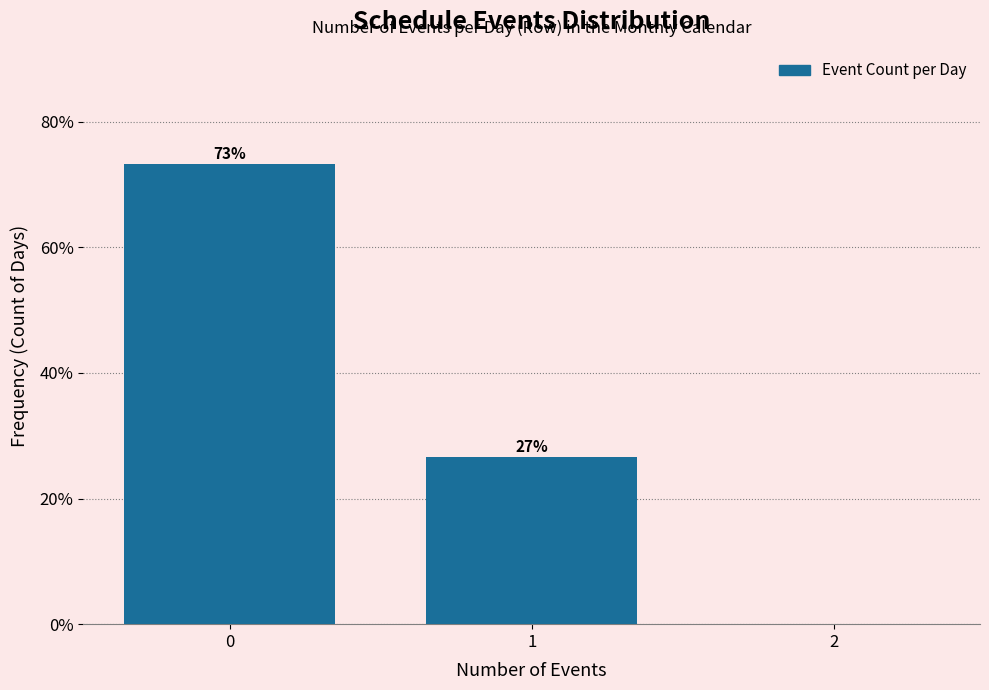

What is the greatest value displayed?

73.3